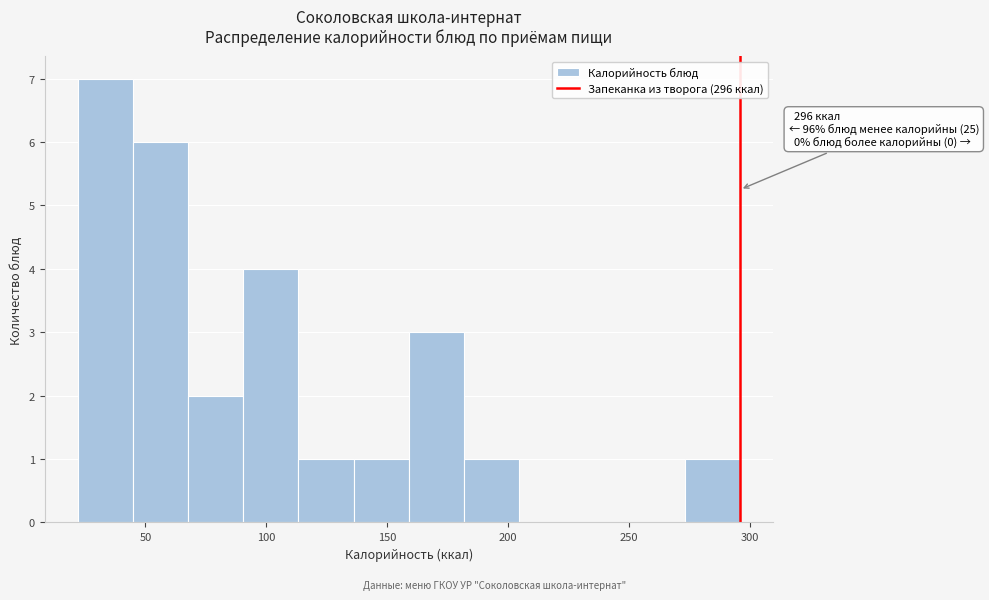

Over which range of the x-axis is the bar tallest?

20 to 45